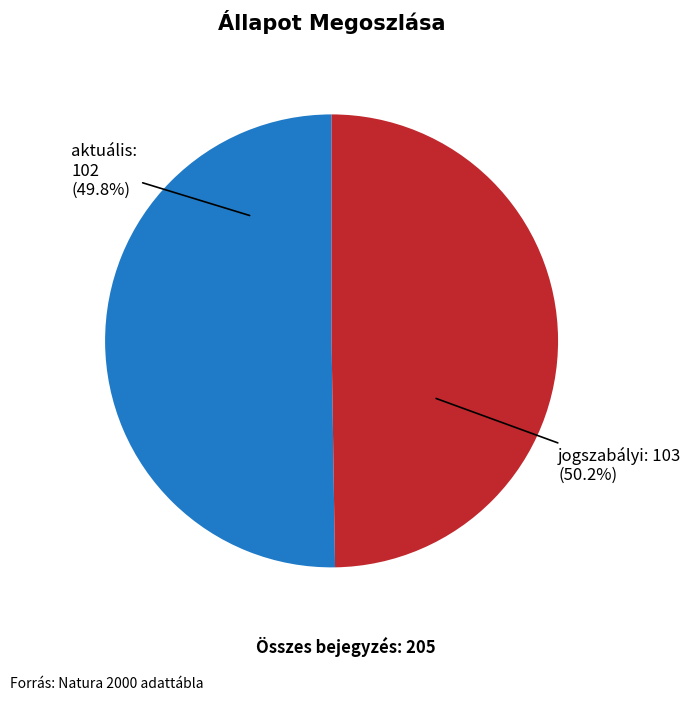

What percentage is NOT represented by jogszabályi?

49.8%